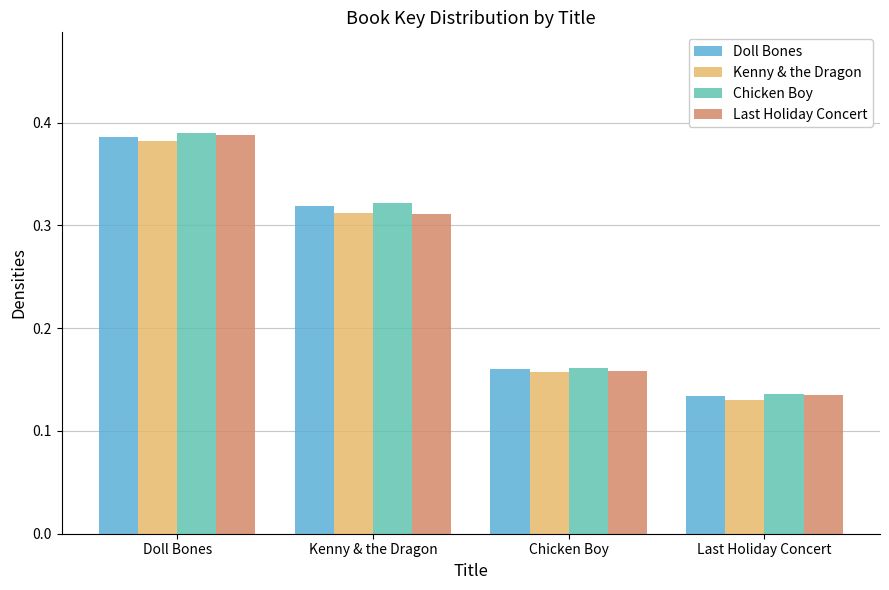

Rank the categories by Last Holiday Concert value from highest to lowest.

Doll Bones, Kenny & the Dragon, Chicken Boy, Last Holiday Concert